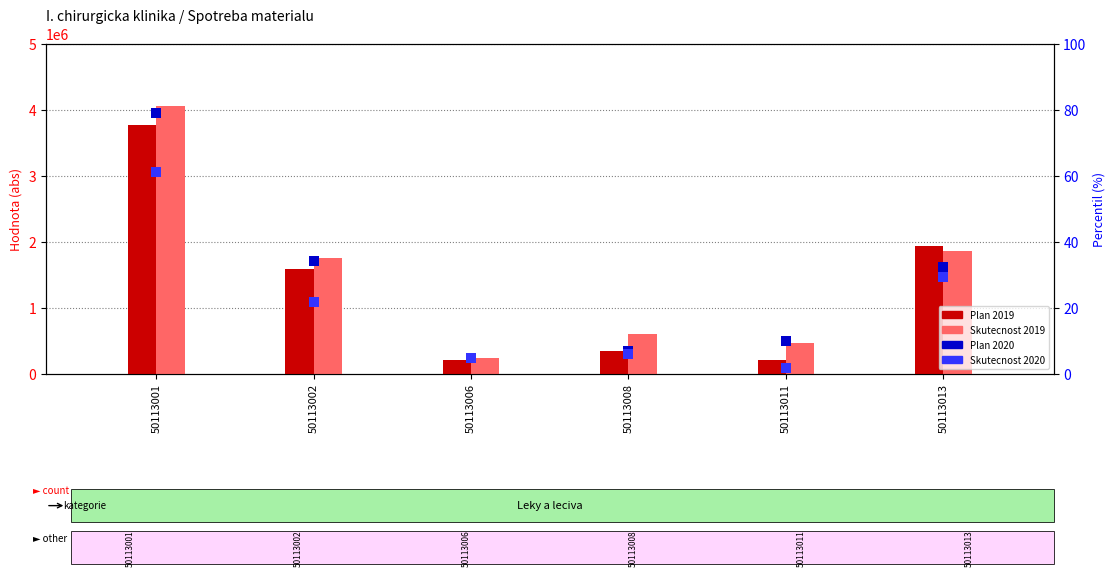

What is the total value across all series at 50113001?

7814055.5